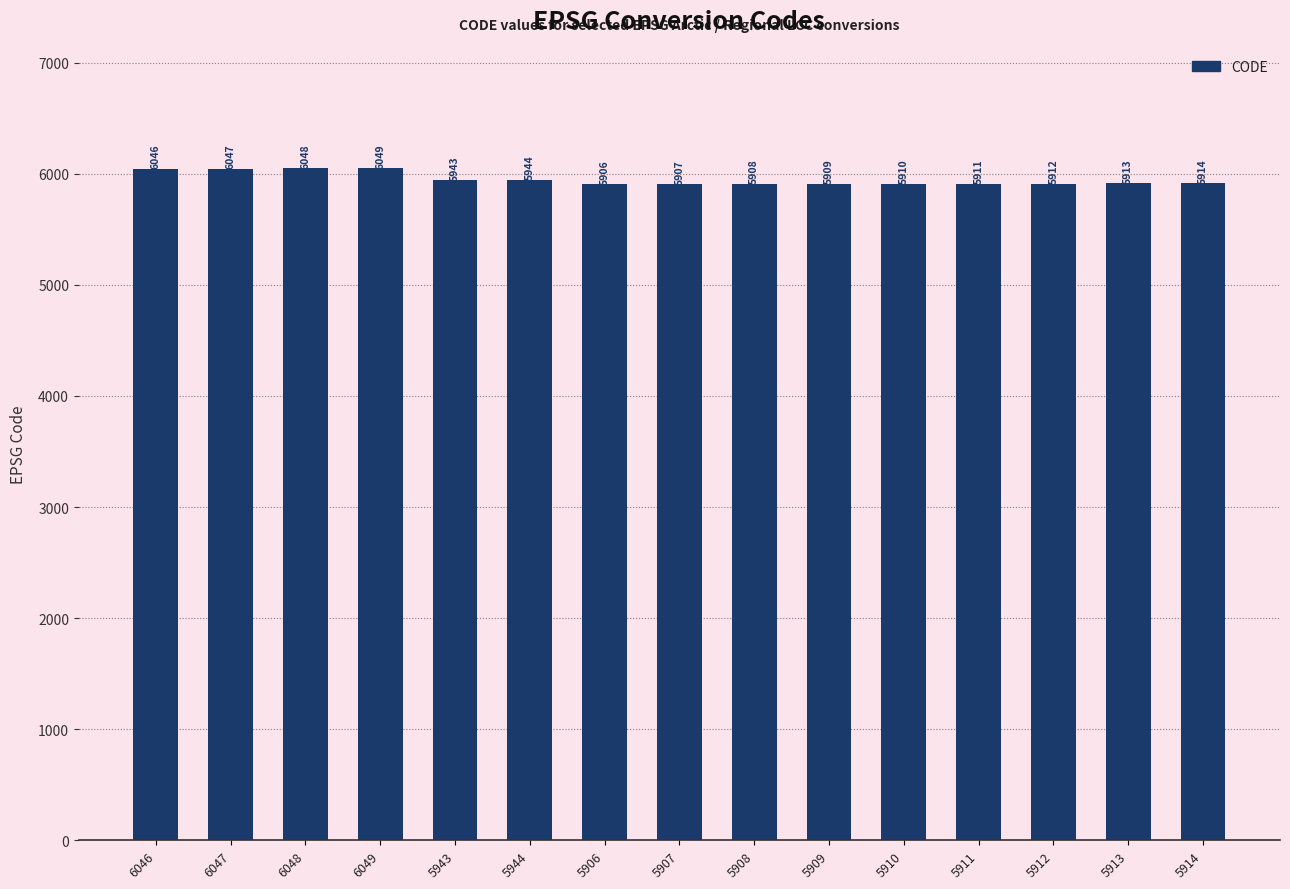

Where is the data nearest to the value 5977?

5944